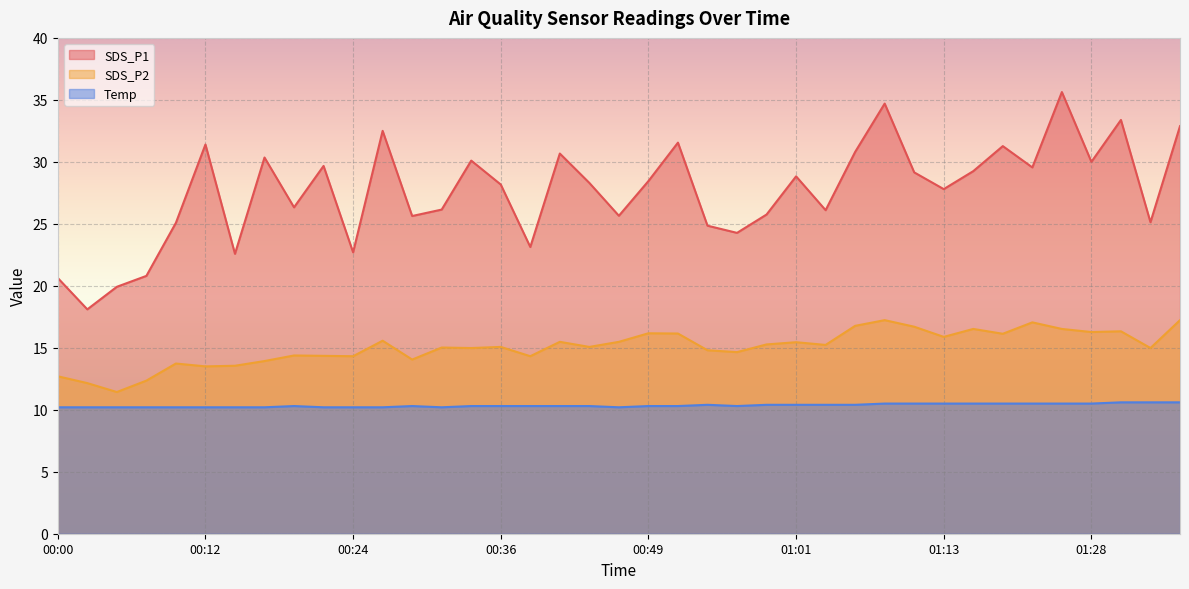

How many interior local peaks does the Temp series have?

3